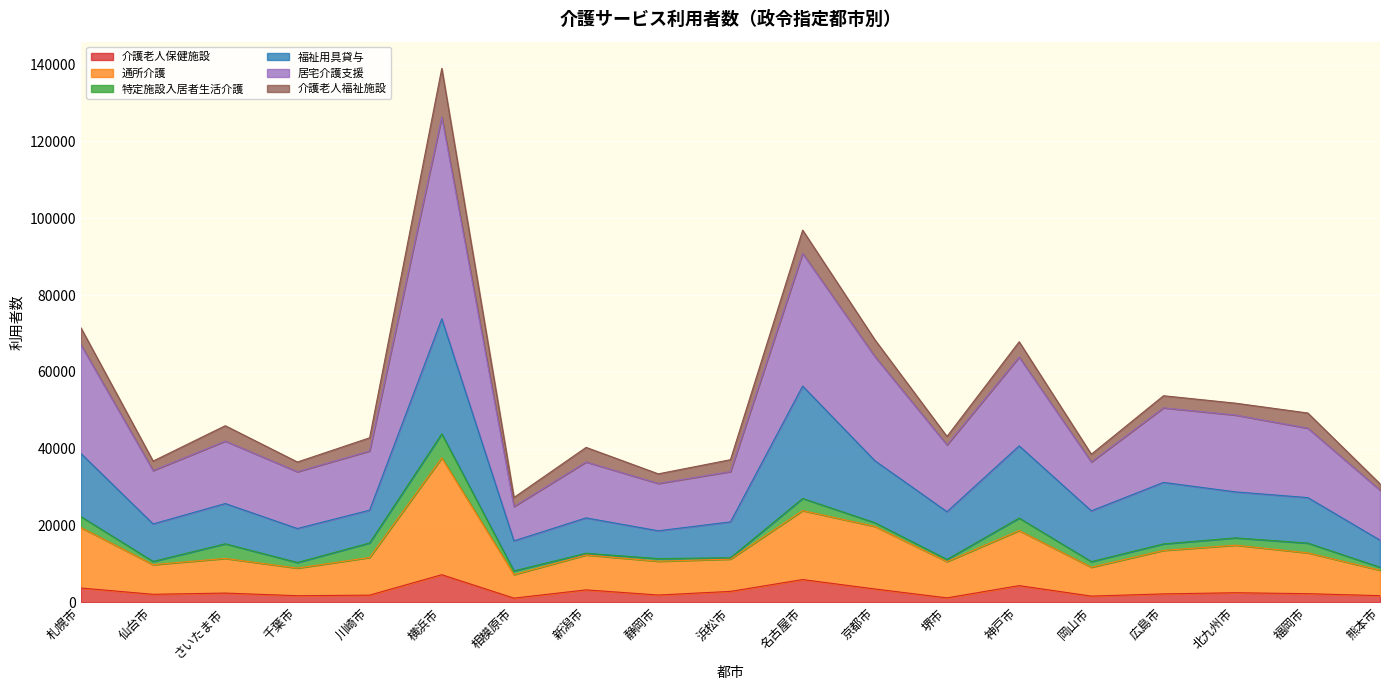

Does the chart display data point markers on the line(s)?

No